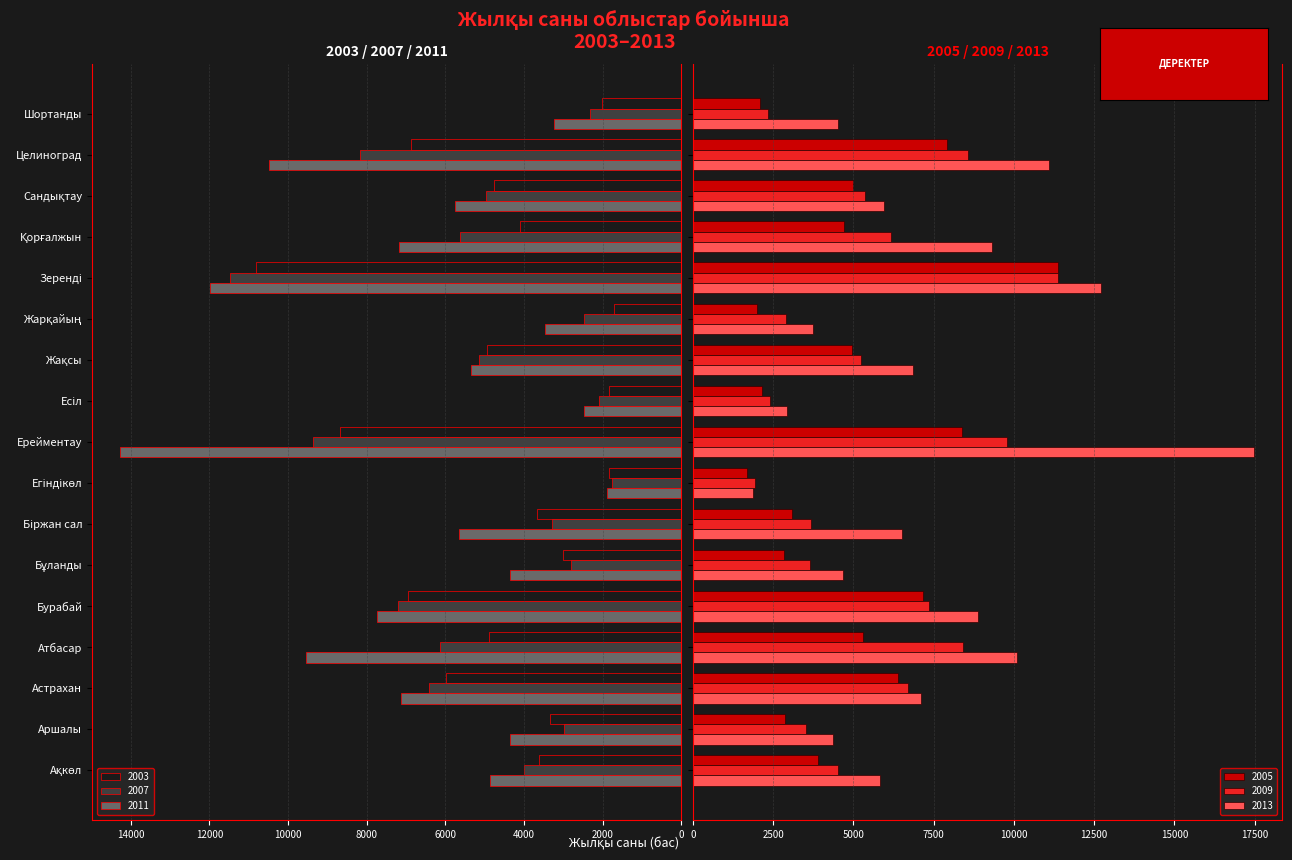

The value of 2007 at Астрахан is 6428. True or false?

True